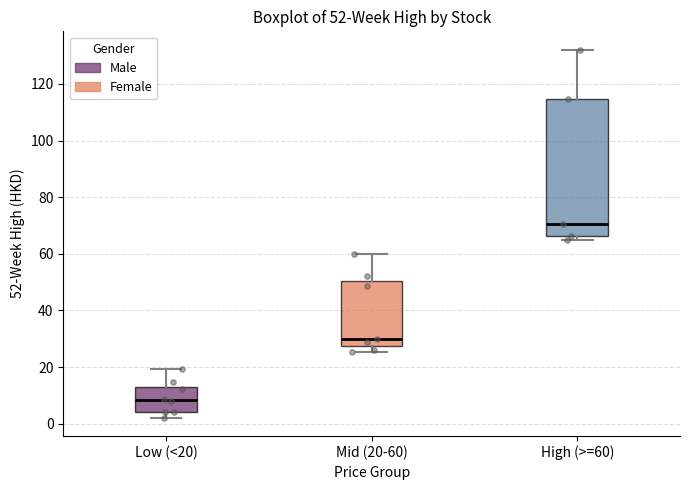

Which box is the tallest, from its lower edge to its upper edge?

High (>=60)